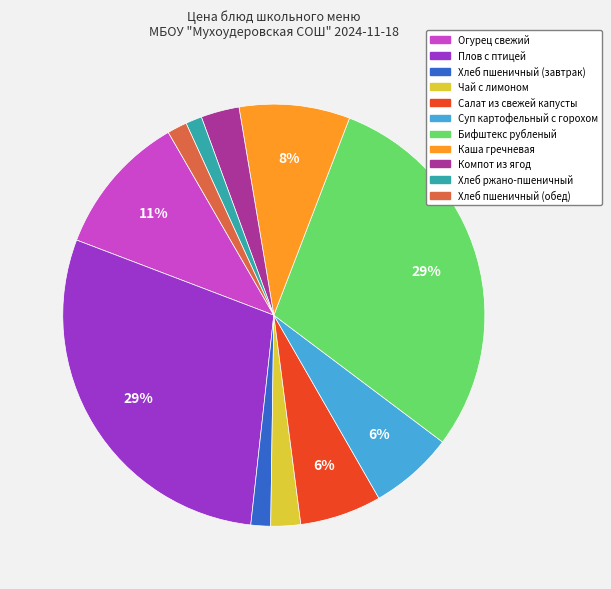

To the nearest percent, what percentage of the pie is Чай с лимоном?

2%